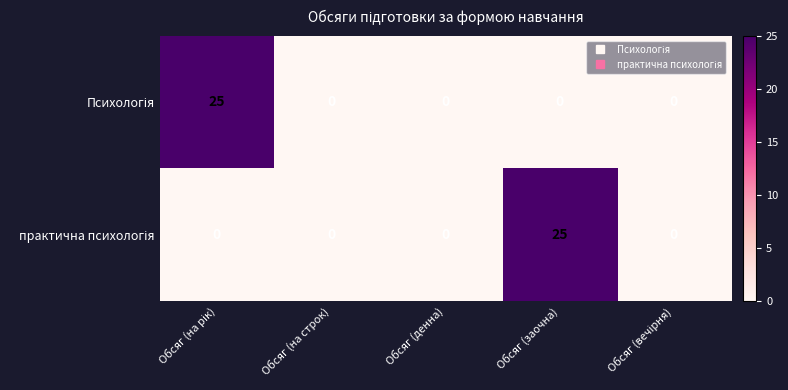

What is the spread (max minus min) of values at Обсяг (заочна)?

25